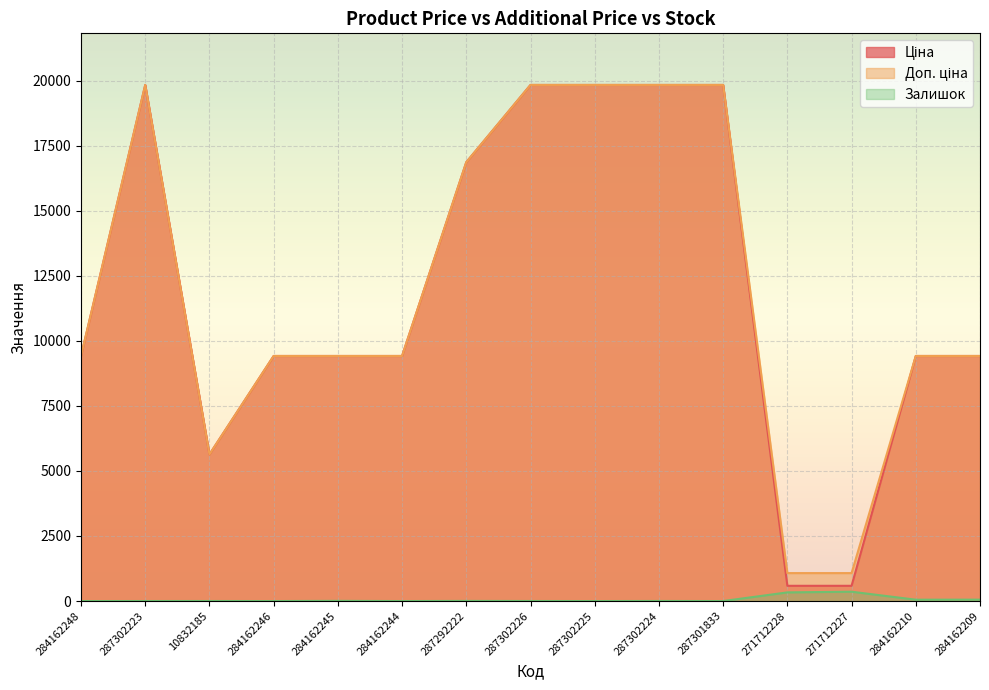

What is the value of the Доп. ціна point at the 7th from the left?

16863.2